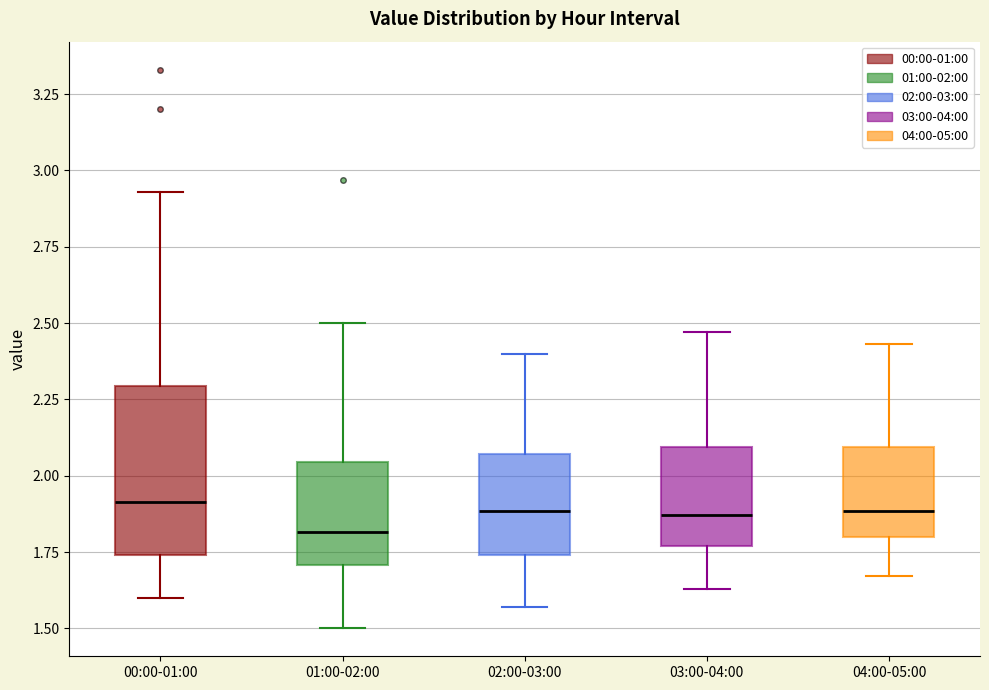

Reading left to right, transcribe this box plot: for each box, give where its median line is, the range the box spans, and where its two whiskers end, as read against the y-axis. The values are not printed on the chart, so give them approximately, as read against the axis.

00:00-01:00: median 1.90, box 1.75 to 2.30, whiskers 1.60 to 2.95
01:00-02:00: median 1.80, box 1.70 to 2.05, whiskers 1.50 to 2.50
02:00-03:00: median 1.90, box 1.75 to 2.05, whiskers 1.55 to 2.40
03:00-04:00: median 1.85, box 1.75 to 2.10, whiskers 1.65 to 2.45
04:00-05:00: median 1.90, box 1.80 to 2.10, whiskers 1.65 to 2.45